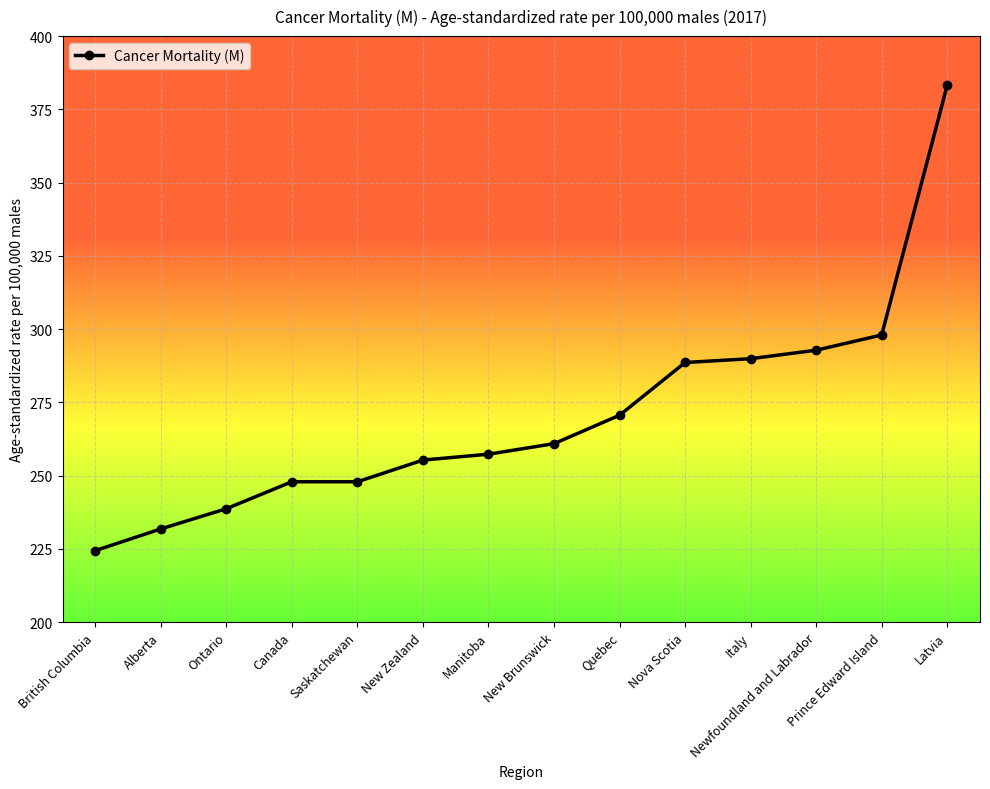

At which category does the chart reach its peak across all series?

Latvia